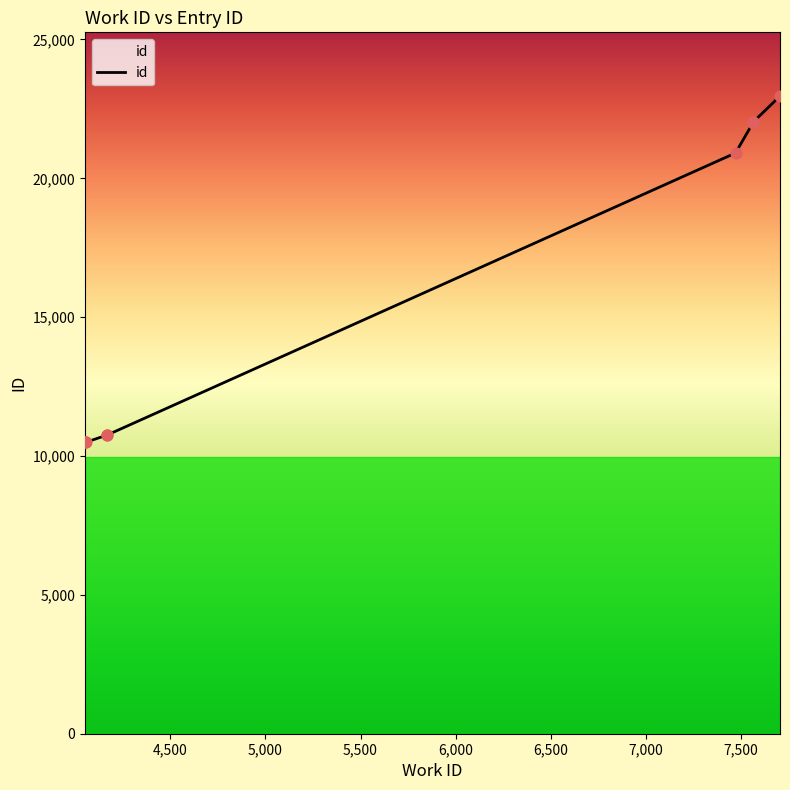

What is the change in value from 4168 to 7565?

+11243